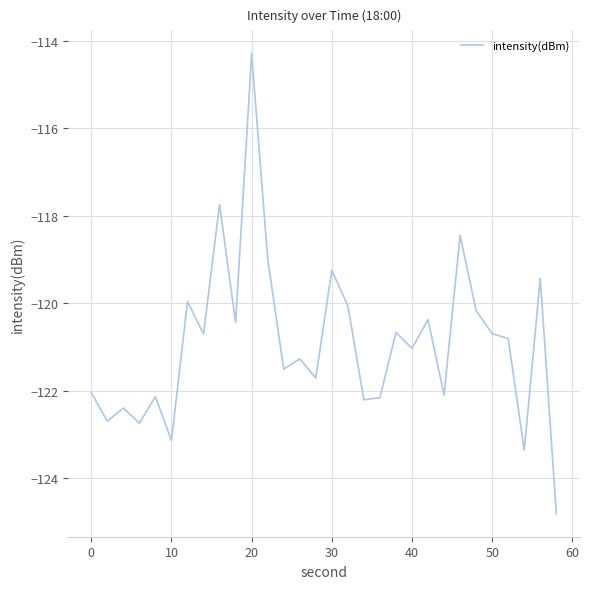

What is the smallest value displayed?

-124.8